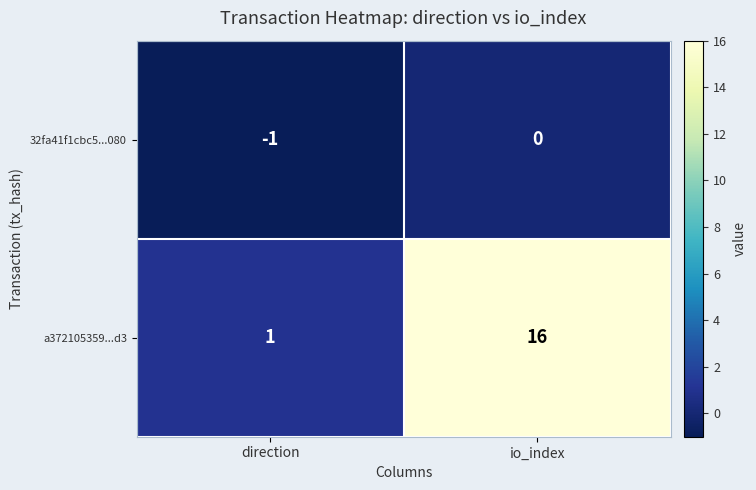

Reading left to right, extract all data points from this chart.

32fa41f1cbc5...080: -1	0
a372105359...d3: 1	16